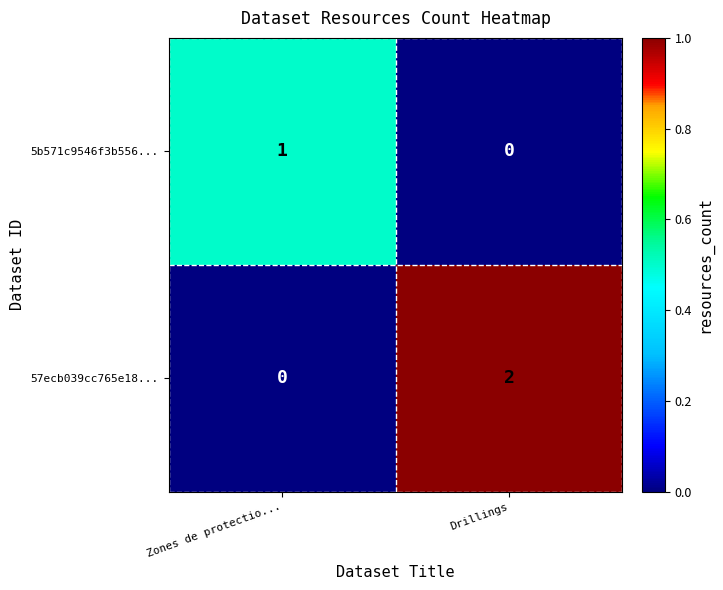

Where is 5b571c9546f3b556... nearest to the value 0?

Drillings